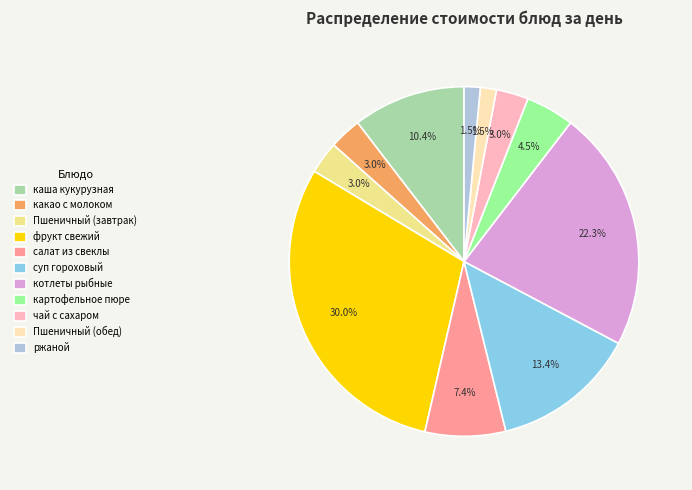

Is there a majority slice in this chart?

No